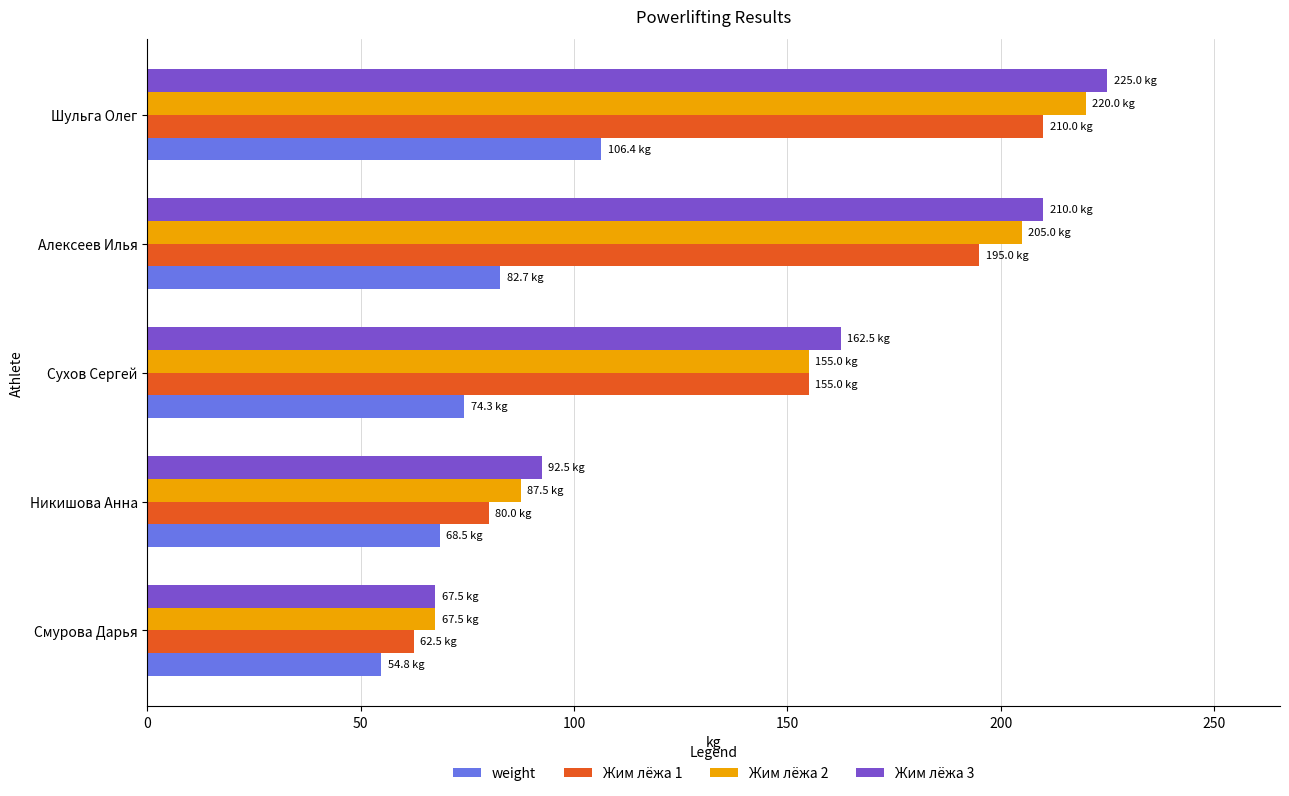

What is the lowest value of the Жим лёжа 3 series?

67.5